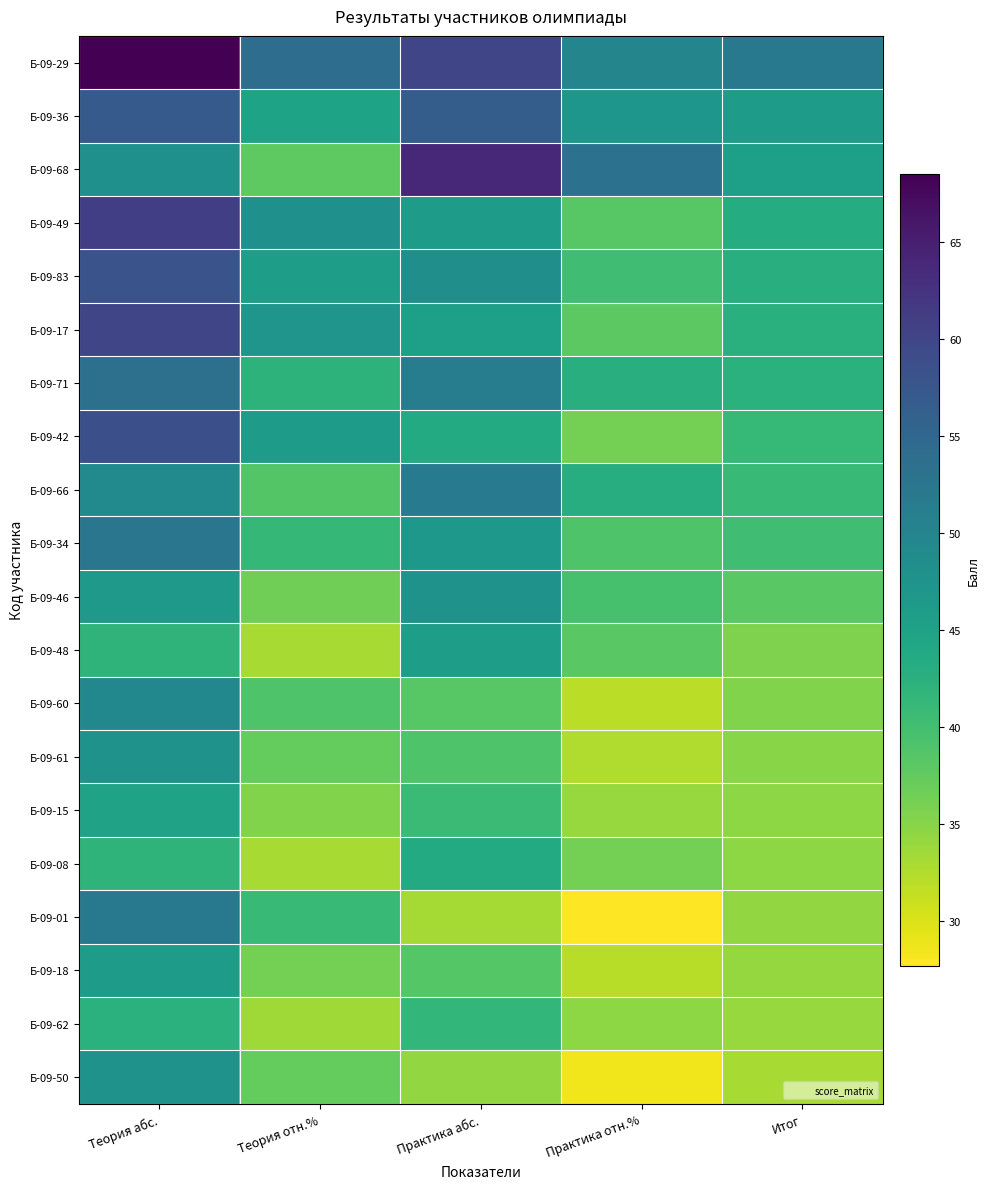

How many series are shown in this chart?

20